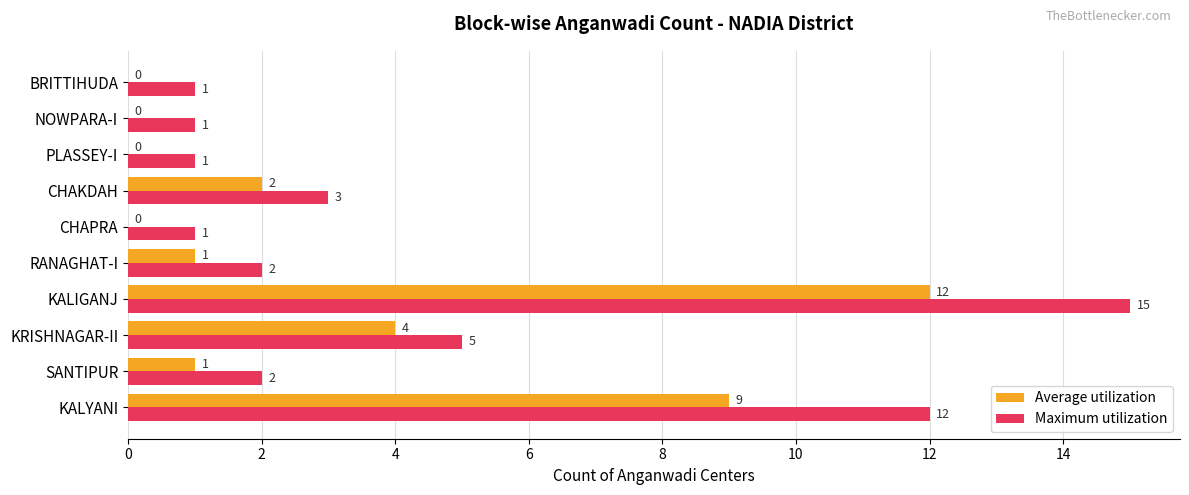

What is the maximum value shown in the chart?

15